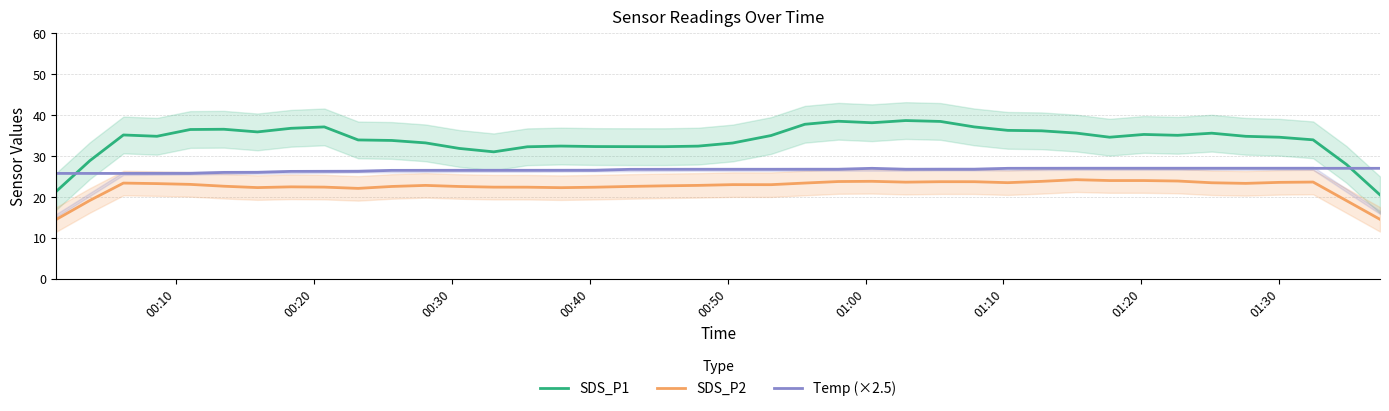

True or false: SDS_P2 and Temp (×2.5) intersect in this chart.

False